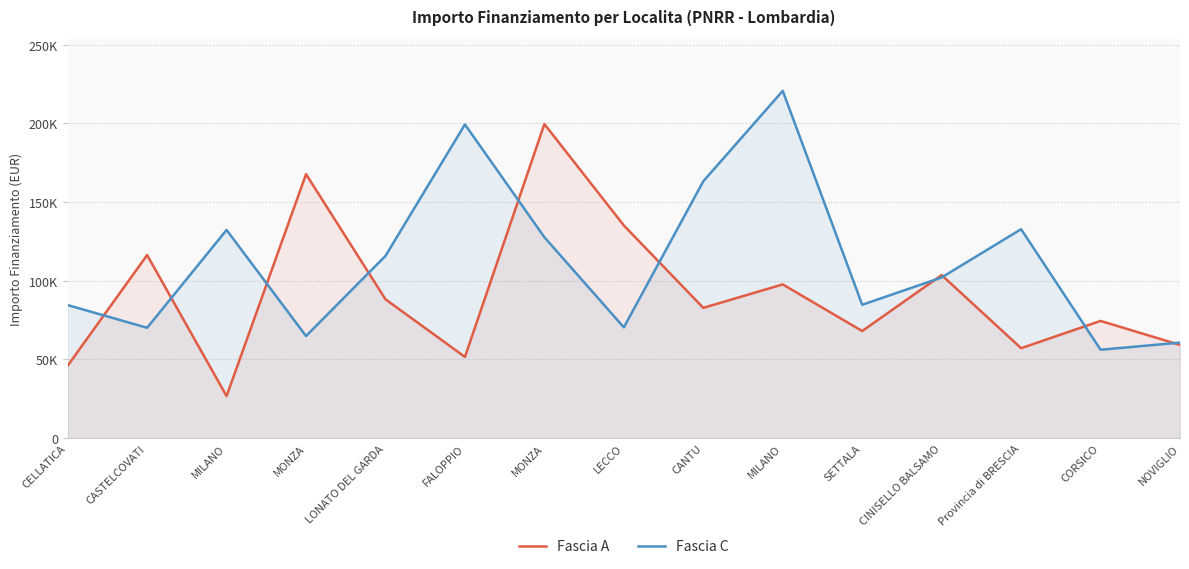

Where is Fascia A nearest to the value 113148?

CASTELCOVATI